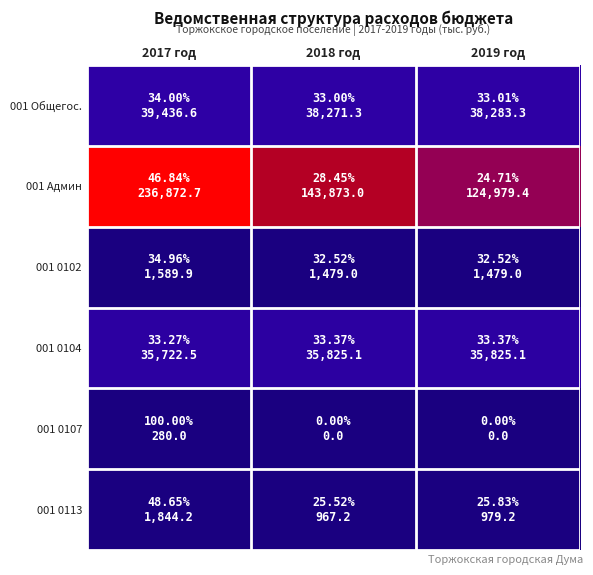

Reading right to left, transcribe all the data shown in this chart.

001 Общегос.: 2019 год=38283.3	2018 год=38271.3	2017 год=39436.6
001 Админ: 2019 год=124979.4	2018 год=143873.0	2017 год=236872.7
001 0102: 2019 год=1479.0	2018 год=1479.0	2017 год=1589.9
001 0104: 2019 год=35825.1	2018 год=35825.1	2017 год=35722.5
001 0107: 2019 год=0.0	2018 год=0.0	2017 год=280.0
001 0113: 2019 год=979.2	2018 год=967.2	2017 год=1844.2